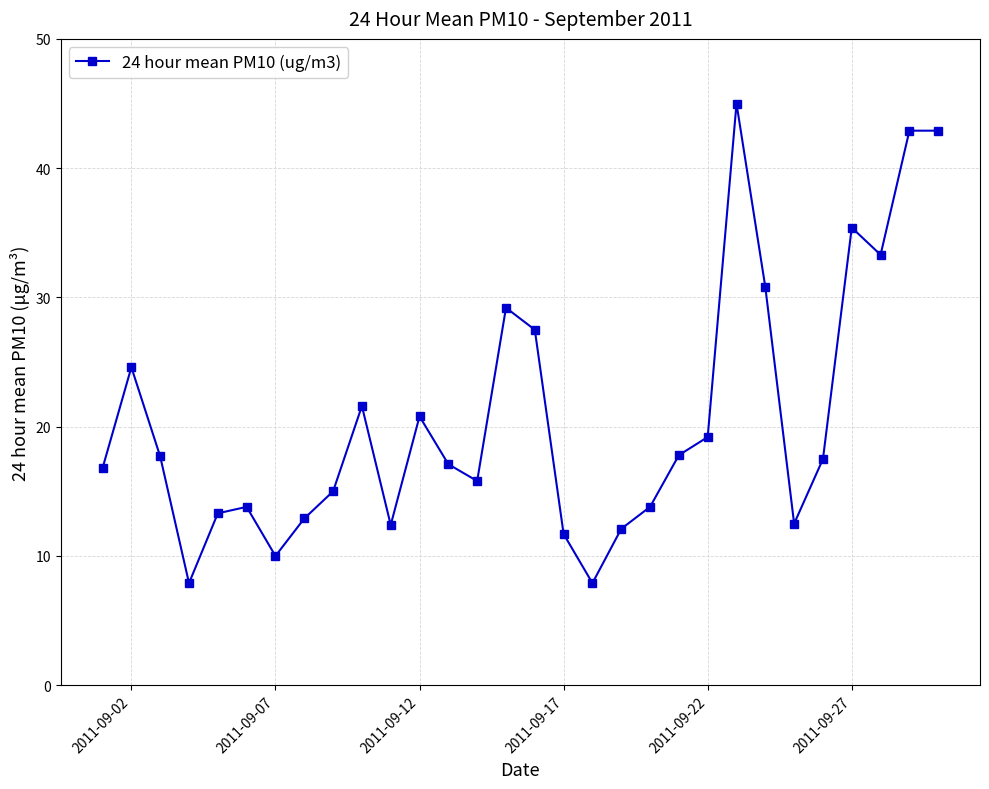

What is the value of the 20th point from the left?

13.8